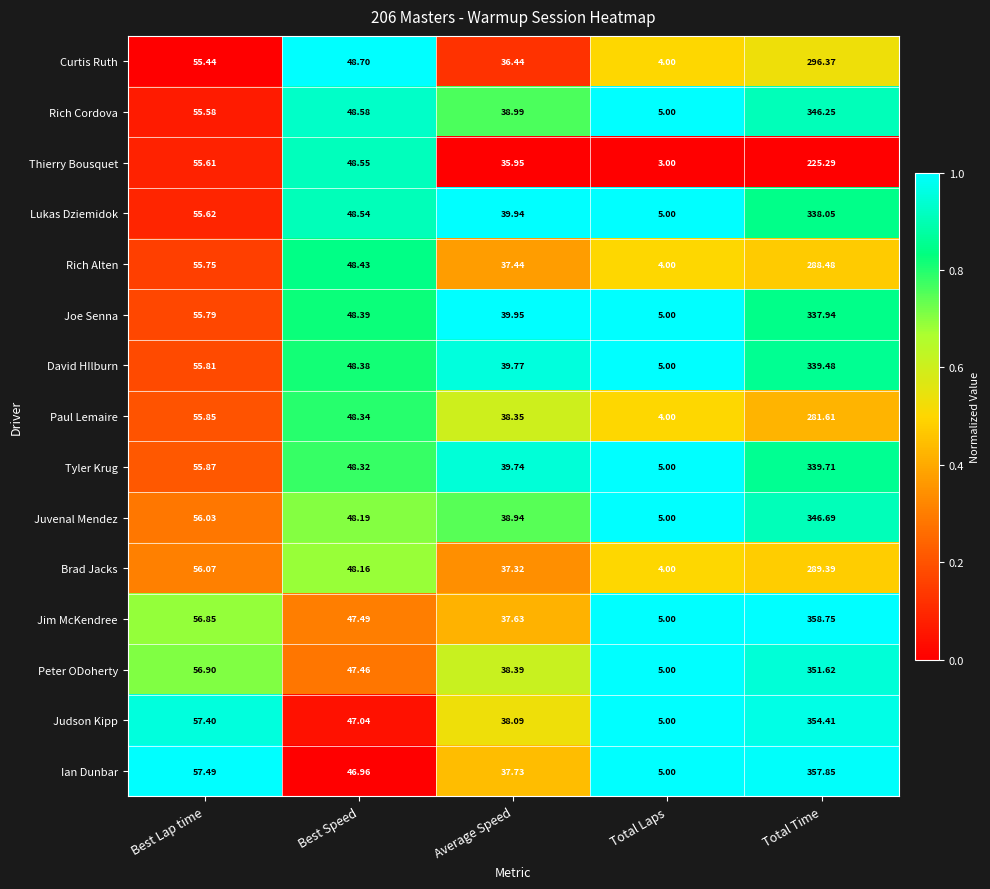

What is the total value across all series at Average Speed?

574.7